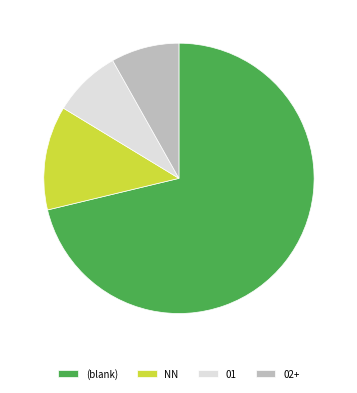

Which has a higher value, NN or (blank)?

(blank)